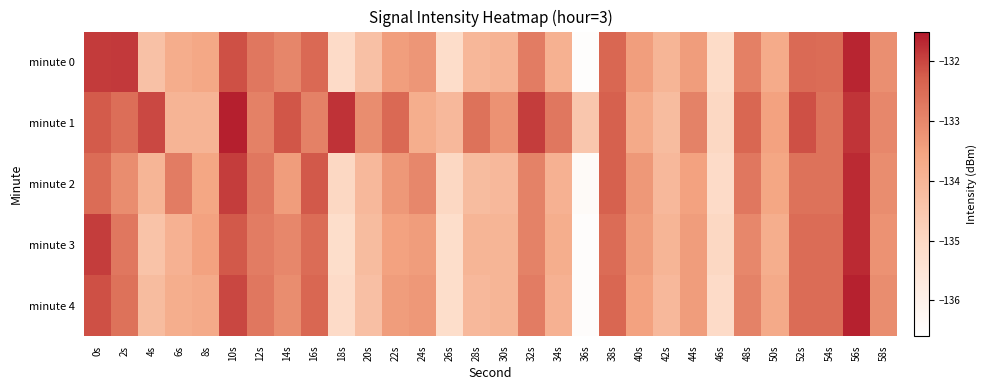

What is the total value across all series at 24s?

-666.8